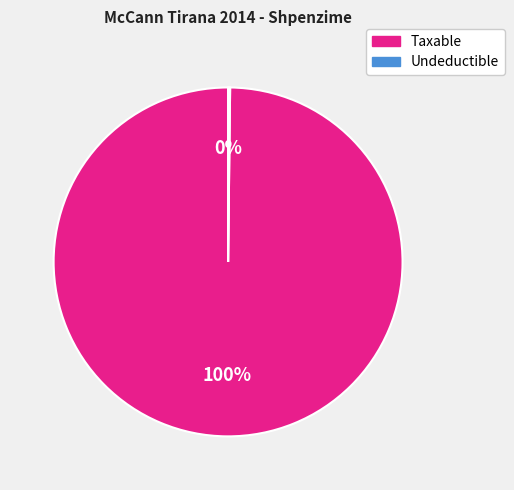

Which category has the biggest portion of the pie?

Taxable